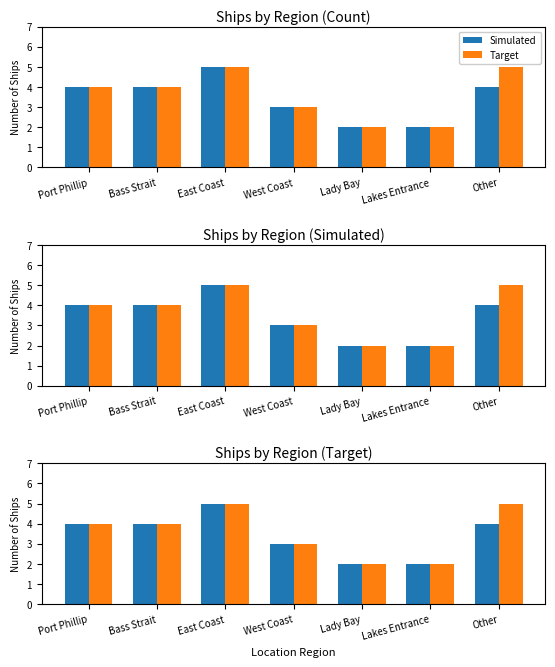

Count the Simulated values in the range 2 to 4.

6